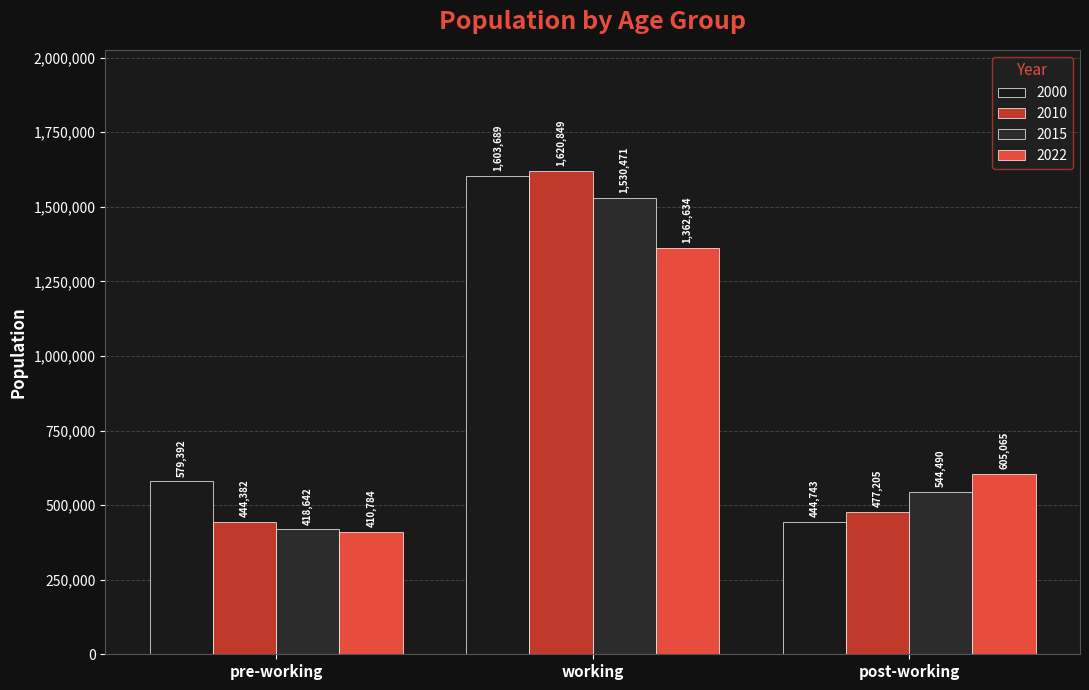

Between working and pre-working, which is larger?

working